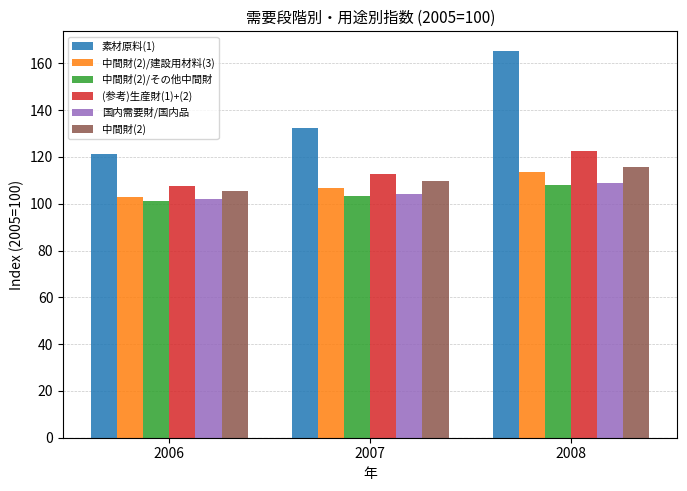

Between 2006 and 2007, which series saw the biggest shift?

素材原料(1)